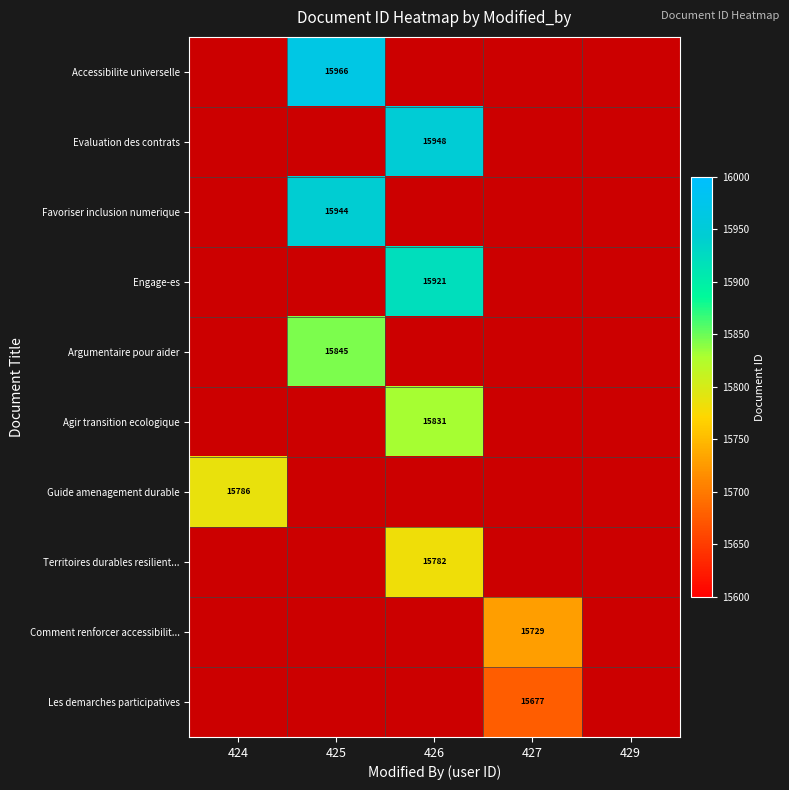

Is it true that Accessibilite universelle equals 25621 at 425?

False